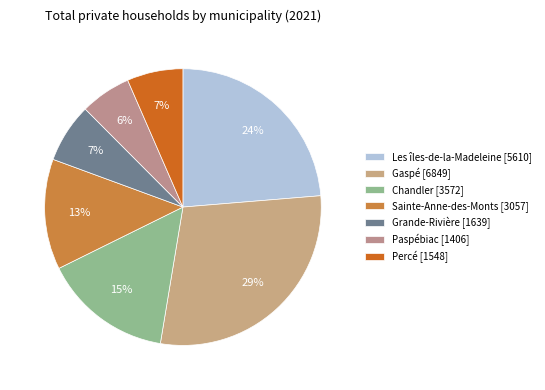

To the nearest percent, what portion does Percé represent?

7%